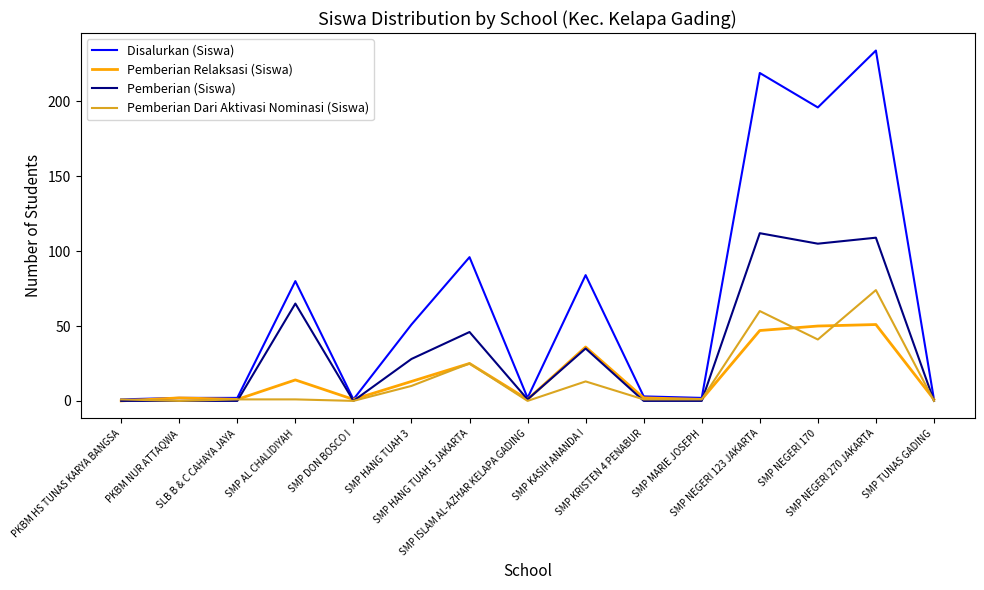

What position from the right is SMP ISLAM AL-AZHAR KELAPA GADING?

8